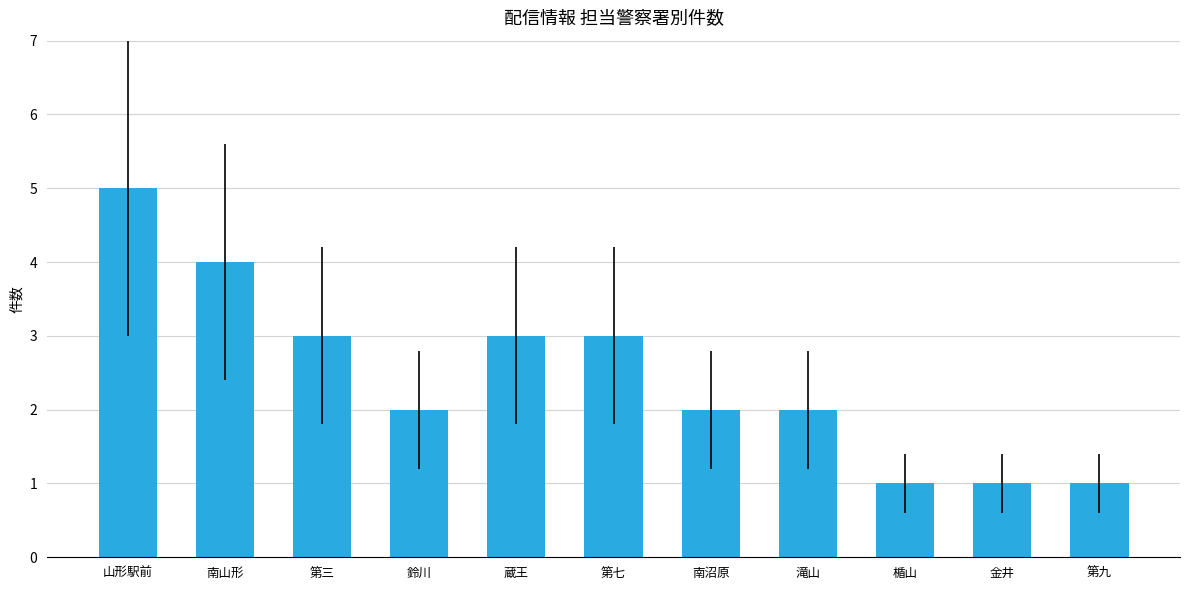

Reading left to right, extract all data points from this chart.

5	4	3	2	3	3	2	2	1	1	1